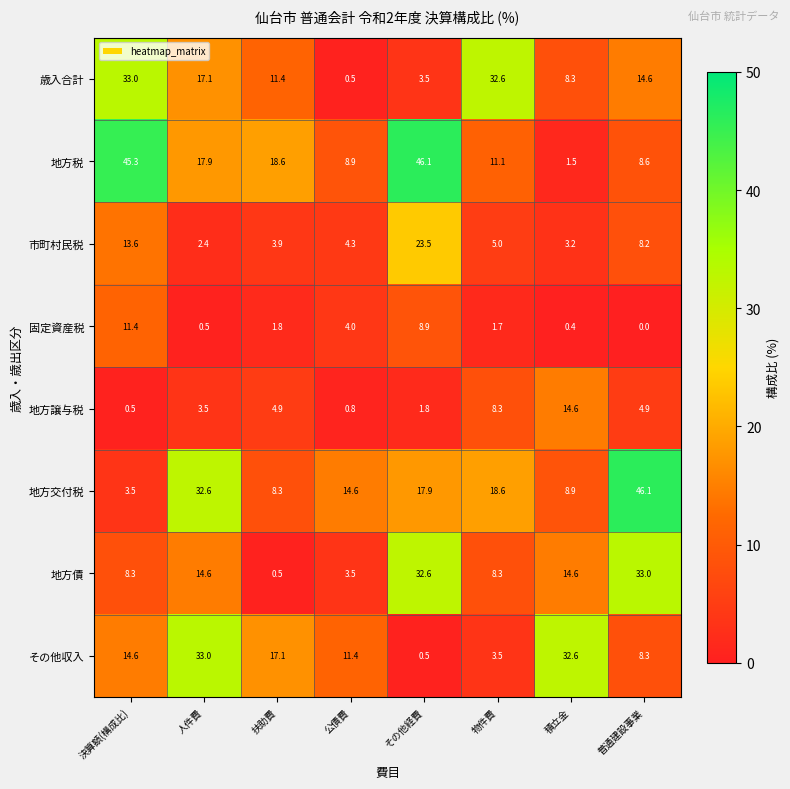

How many categories are shown in the chart?

8